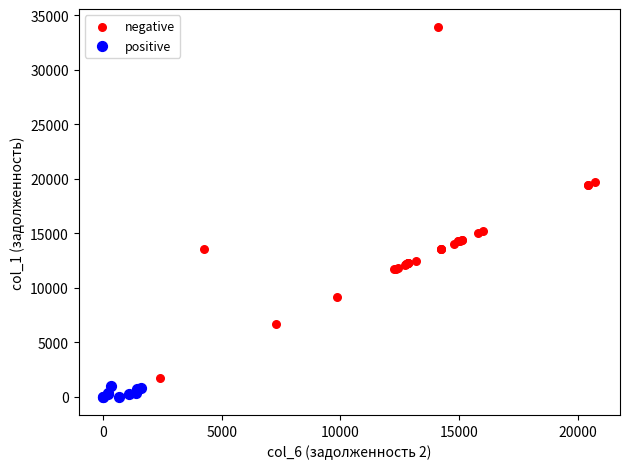

Which series contains the highest Y value?

negative